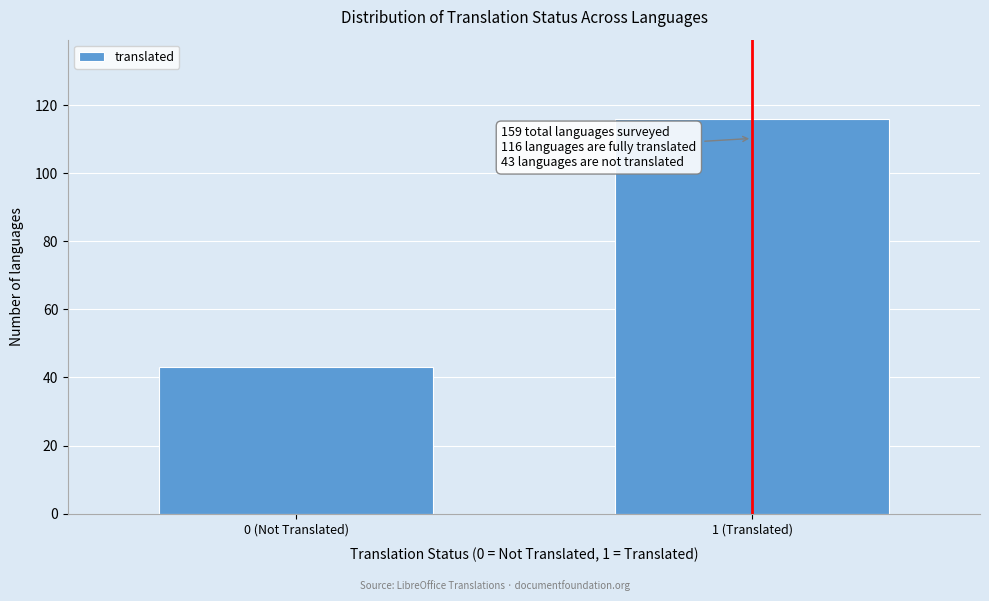

Reading left to right, extract all data points from this chart.

43	116